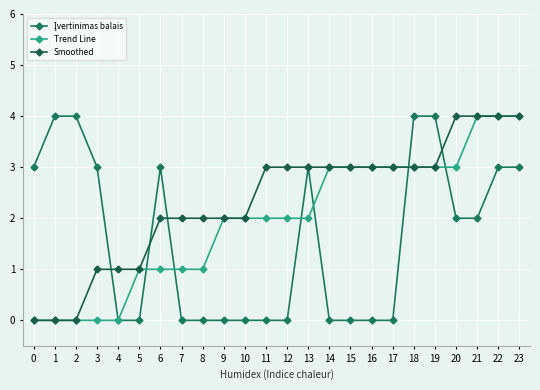

What is the average value of the Smoothed series?

2